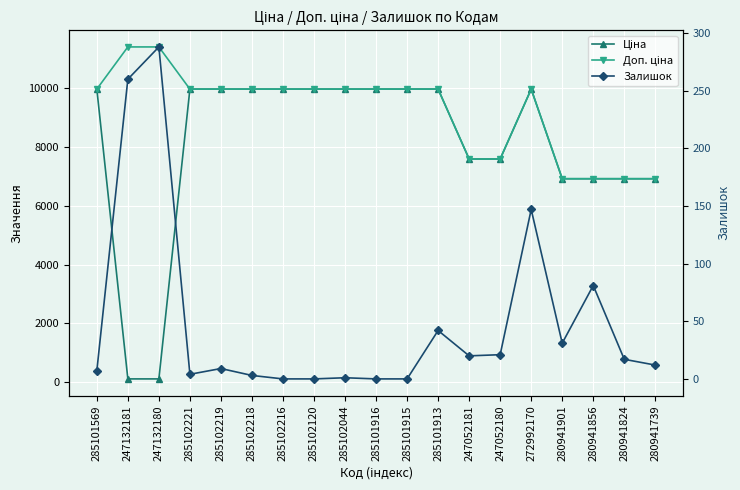

Rank the categories by Ціна value from highest to lowest.

285101569, 285102221, 285102219, 285102218, 285102216, 285102120, 285102044, 285101916, 285101915, 285101913, 272992170, 247052181, 247052180, 280941901, 280941856, 280941824, 280941739, 247132181, 247132180